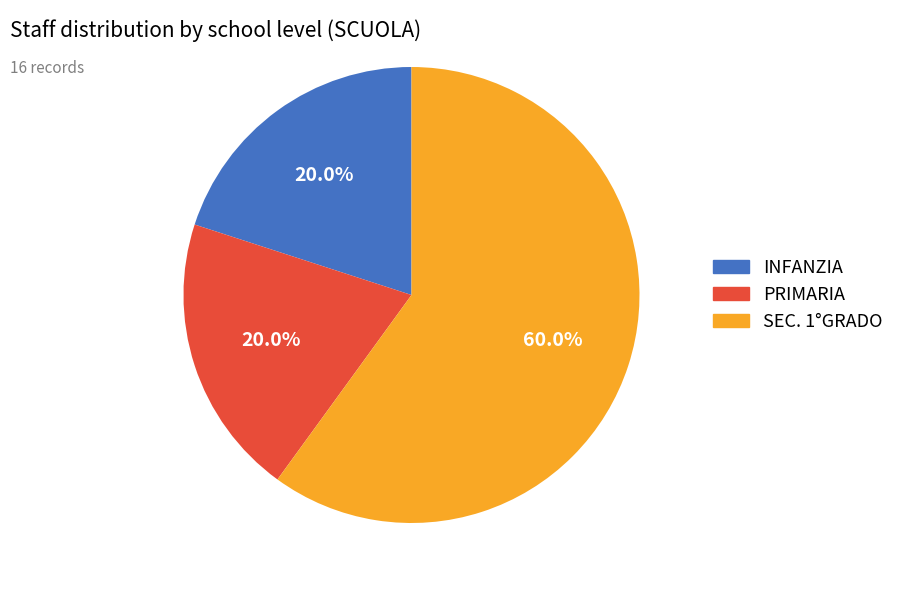

What is the largest slice in the pie chart?

SEC. 1°GRADO